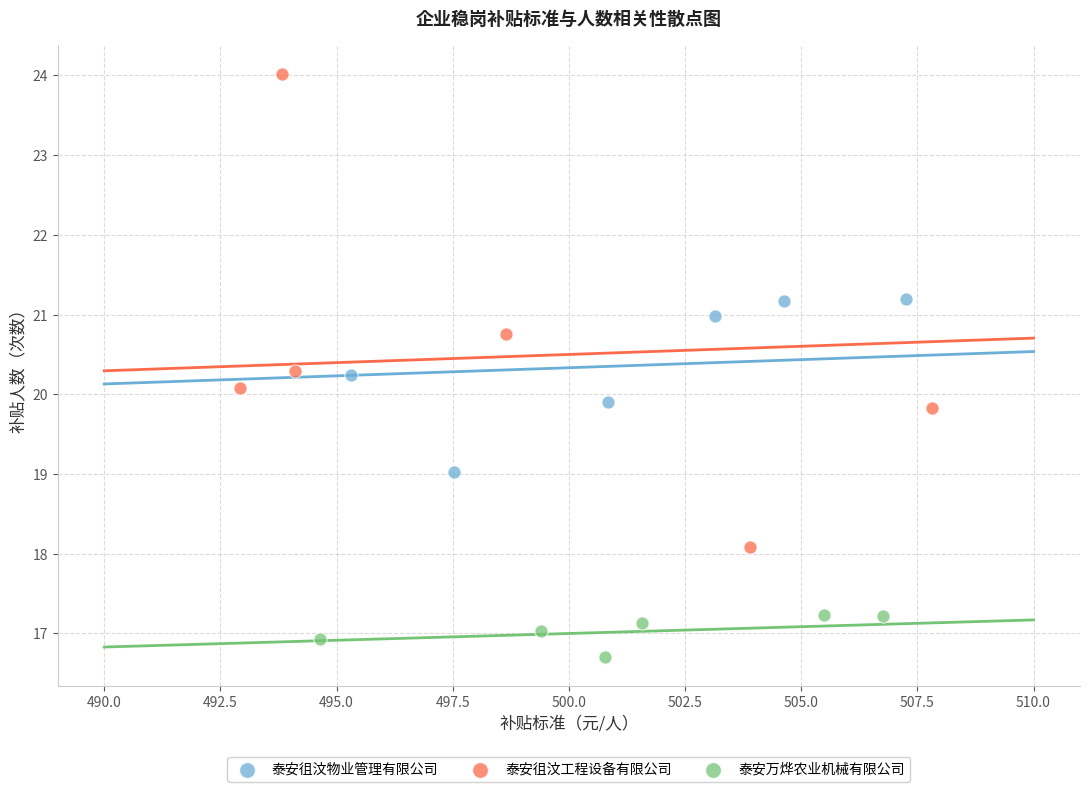

Which series has the widest spread of Y values?

泰安徂汶工程设备有限公司